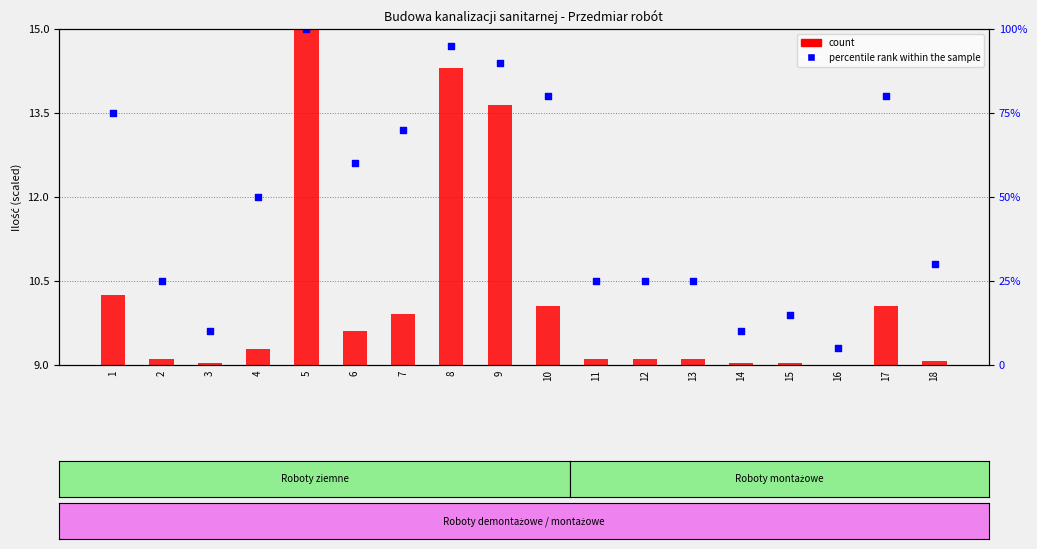

At how many categories does at least one series exceed 10?

14